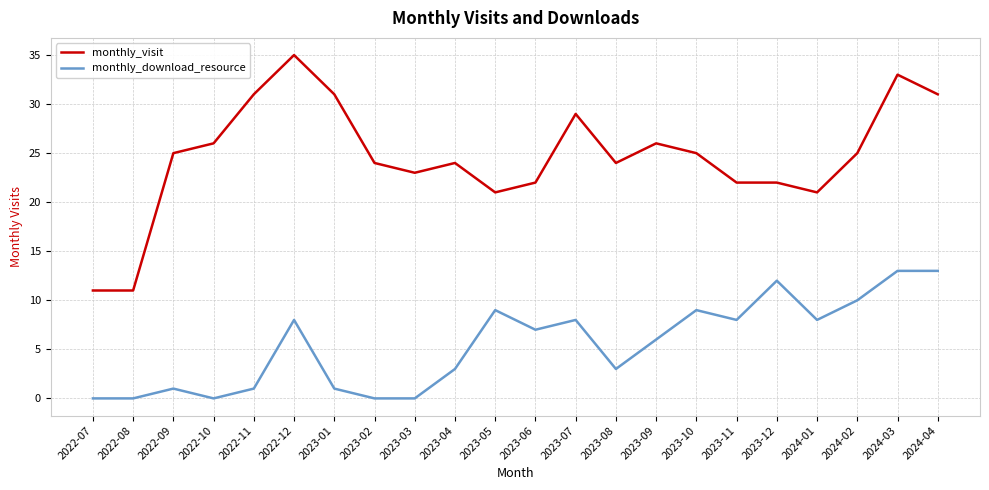

At which label does monthly_visit reach its peak?

2022-12